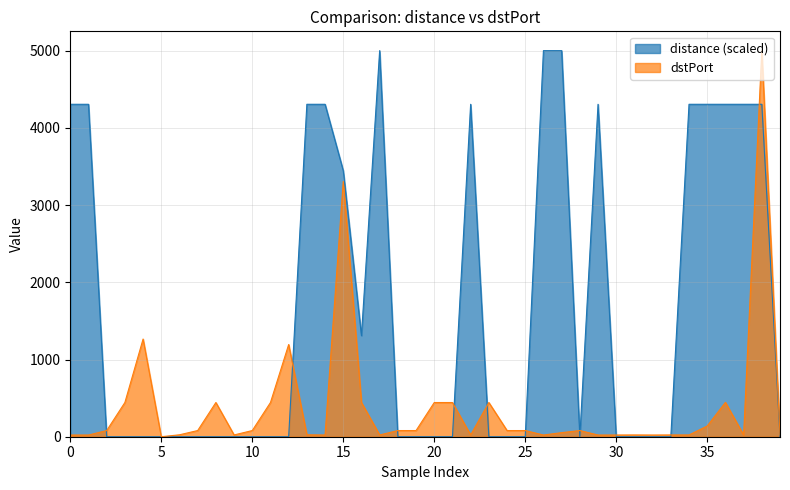

True or false: dstPort has more than 1 interior local peaks.

True